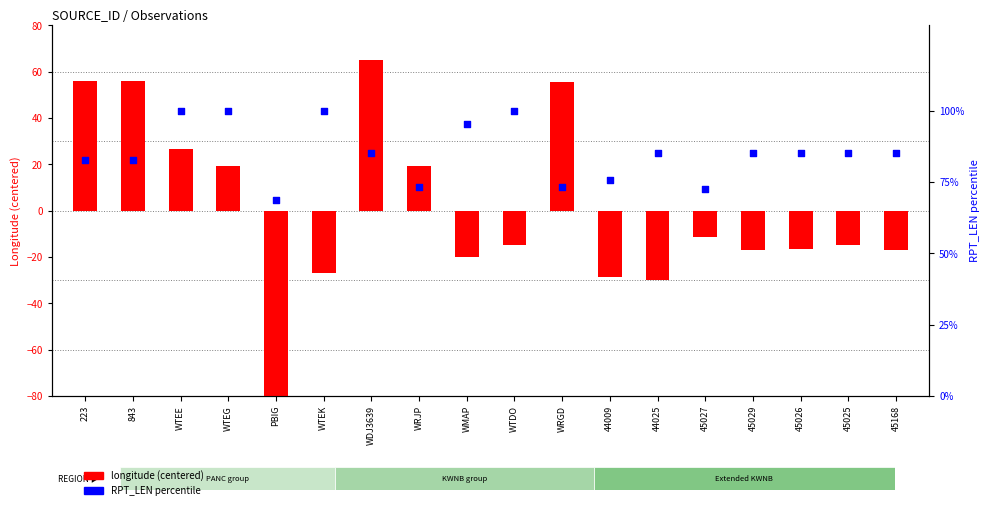

Which series has the widest spread of Y values?

longitude (centered)